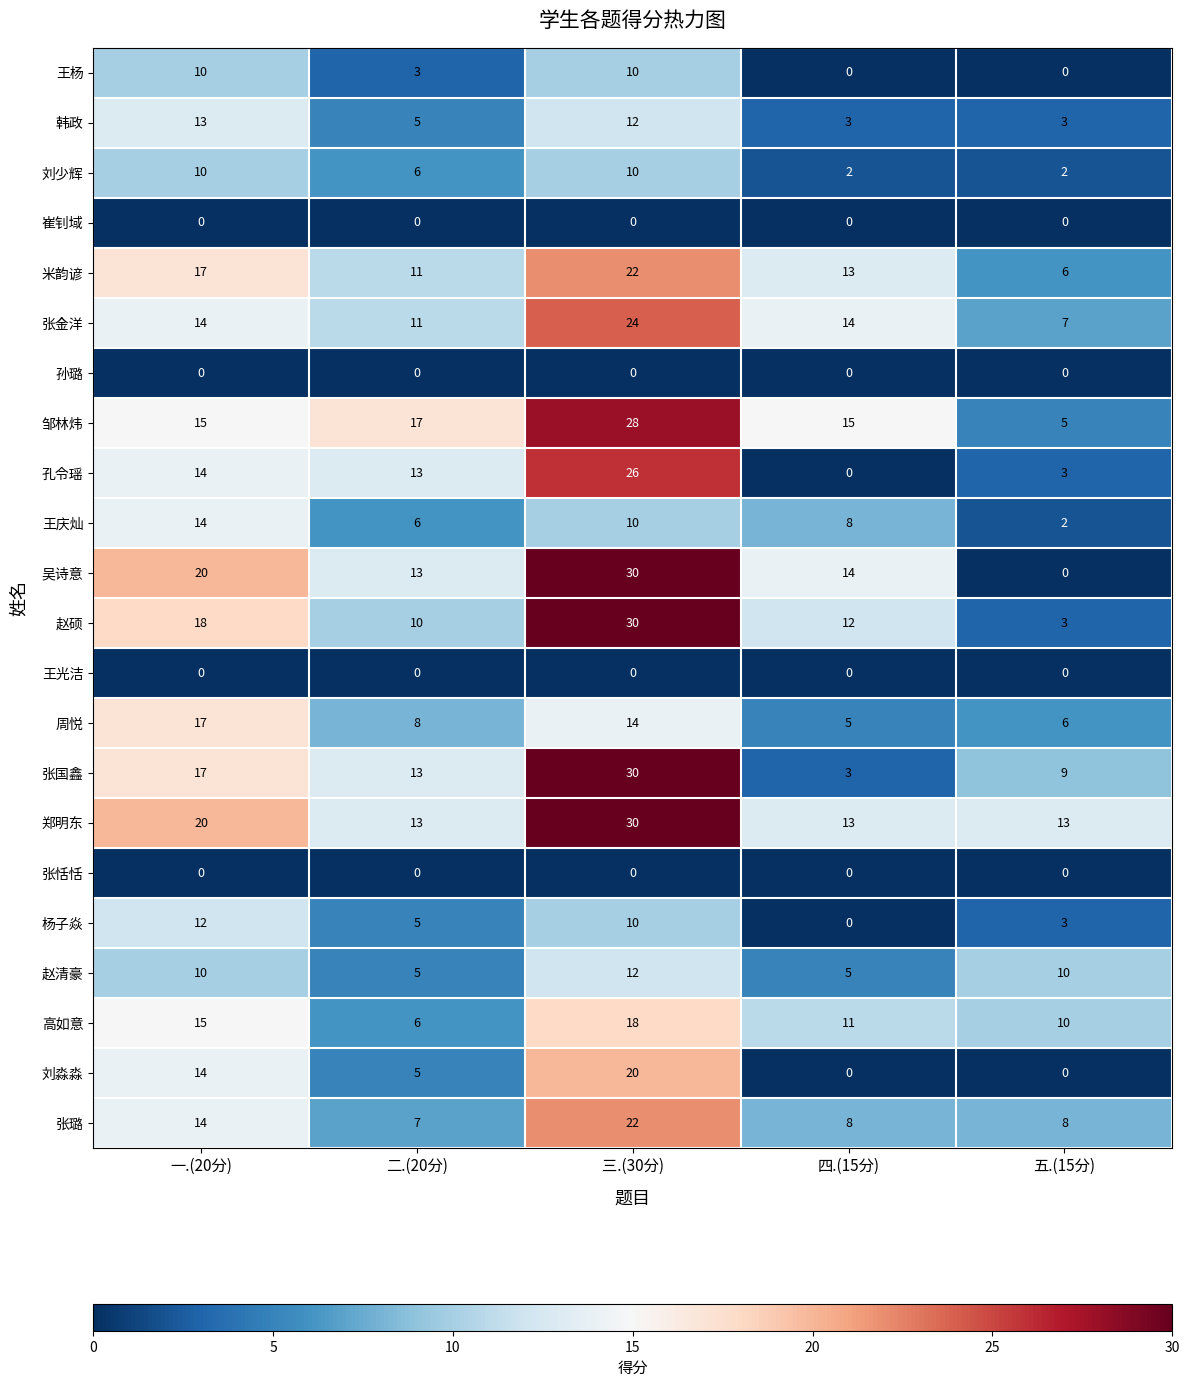

List the labels in order of 杨子焱 value, largest first.

一.(20分), 三.(30分), 二.(20分), 五.(15分), 四.(15分)